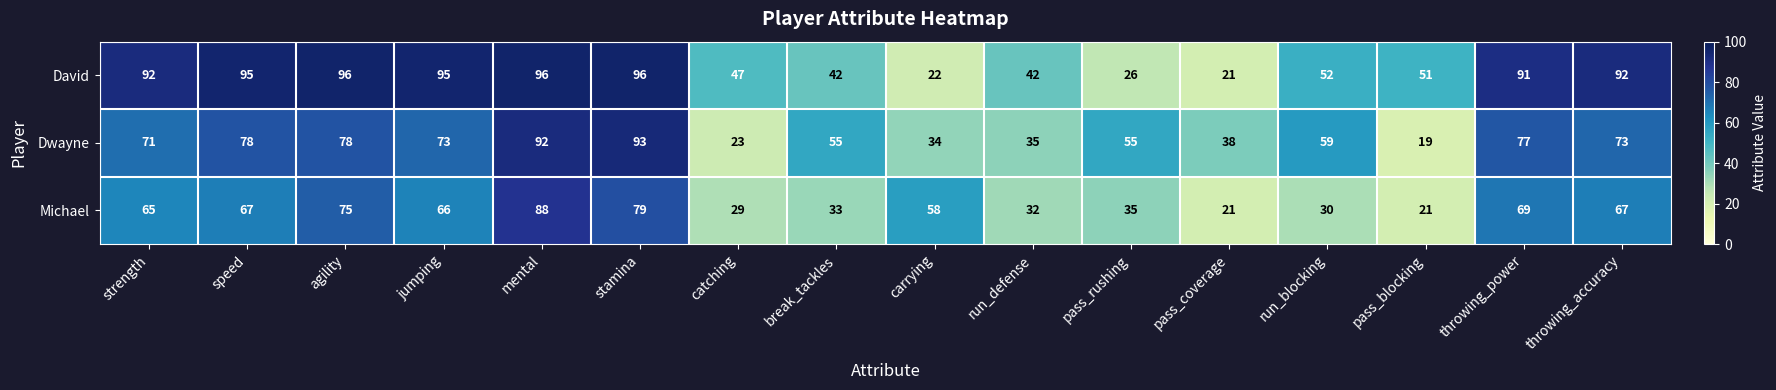

Rank the series by their maximum value, from lowest to highest.

Michael, Dwayne, David